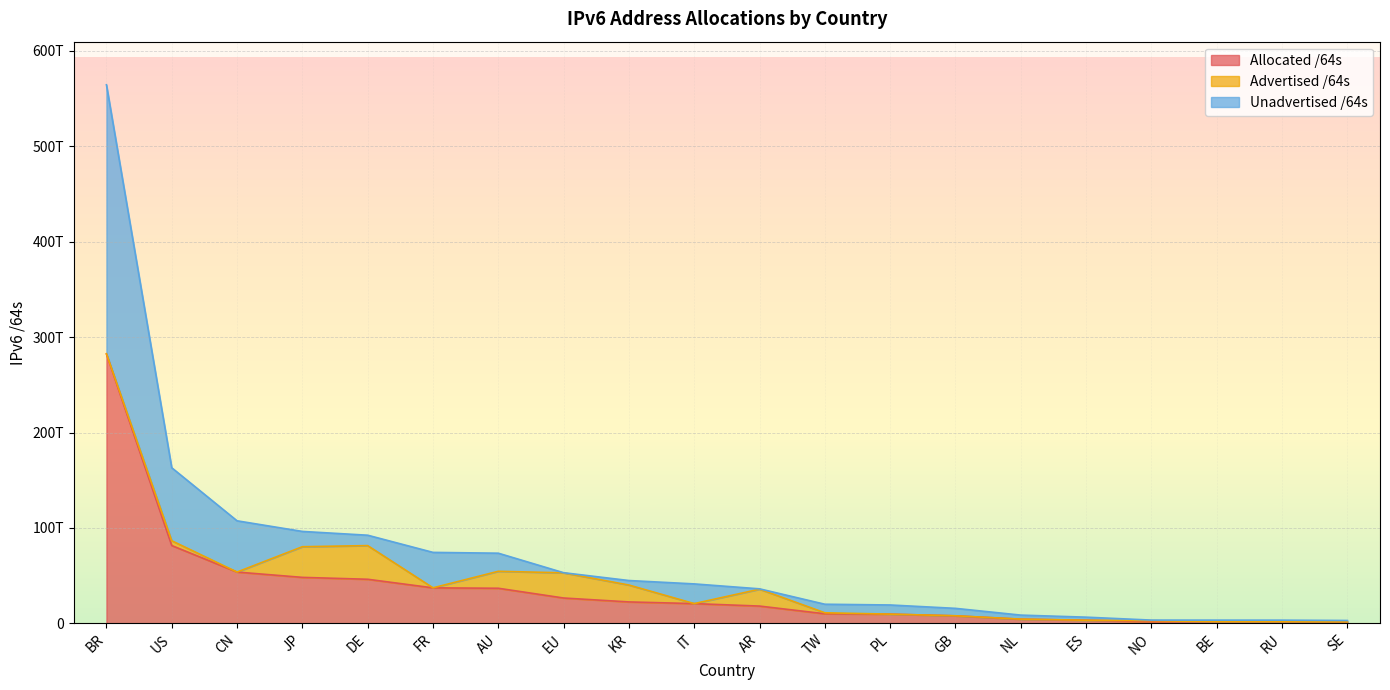

What is the smallest value displayed?

1490359484416